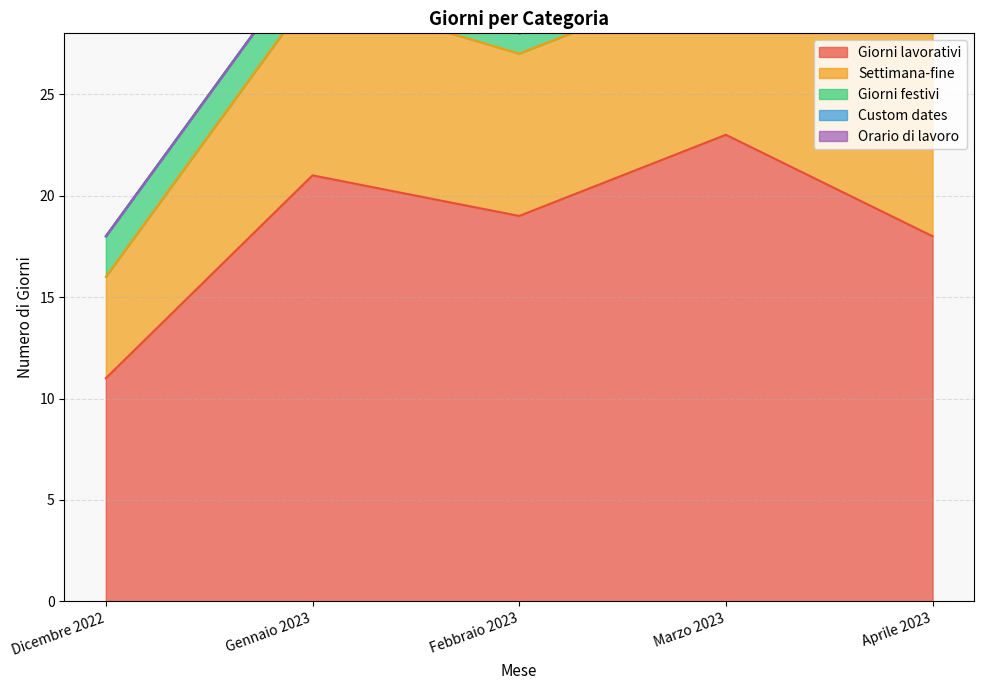

What position from the left is Aprile 2023?

5